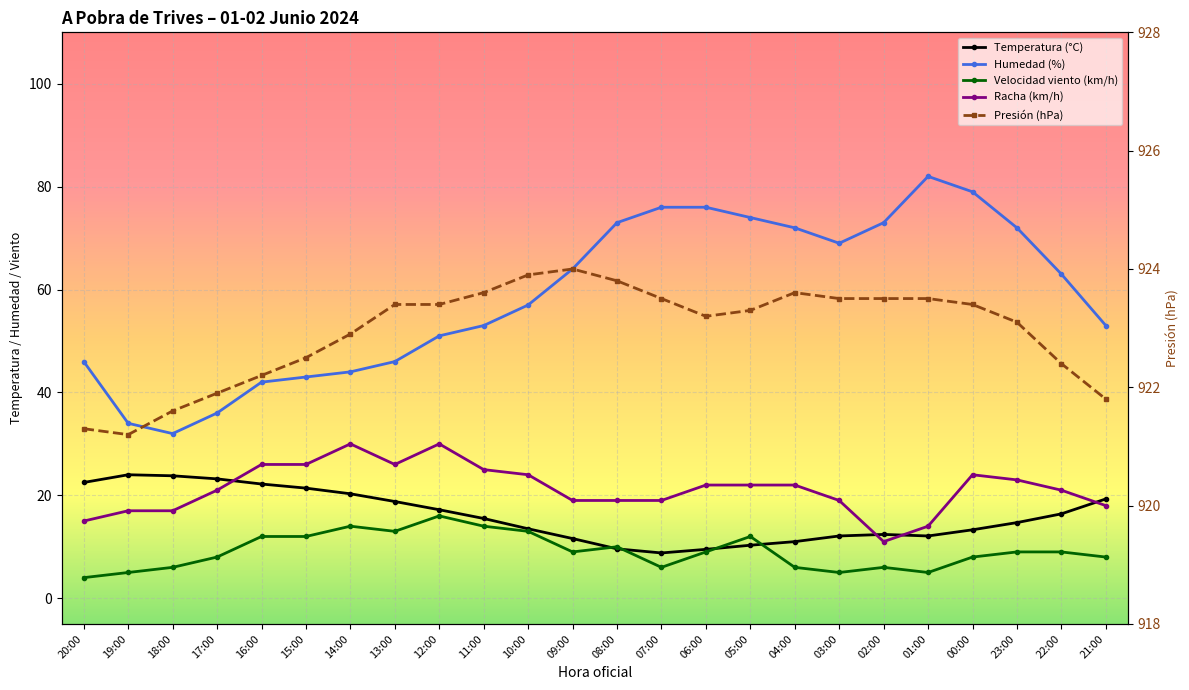

List the series in order of their peak value, lowest first.

Velocidad viento (km/h), Temperatura (°C), Racha (km/h), Humedad (%), Presión (hPa)